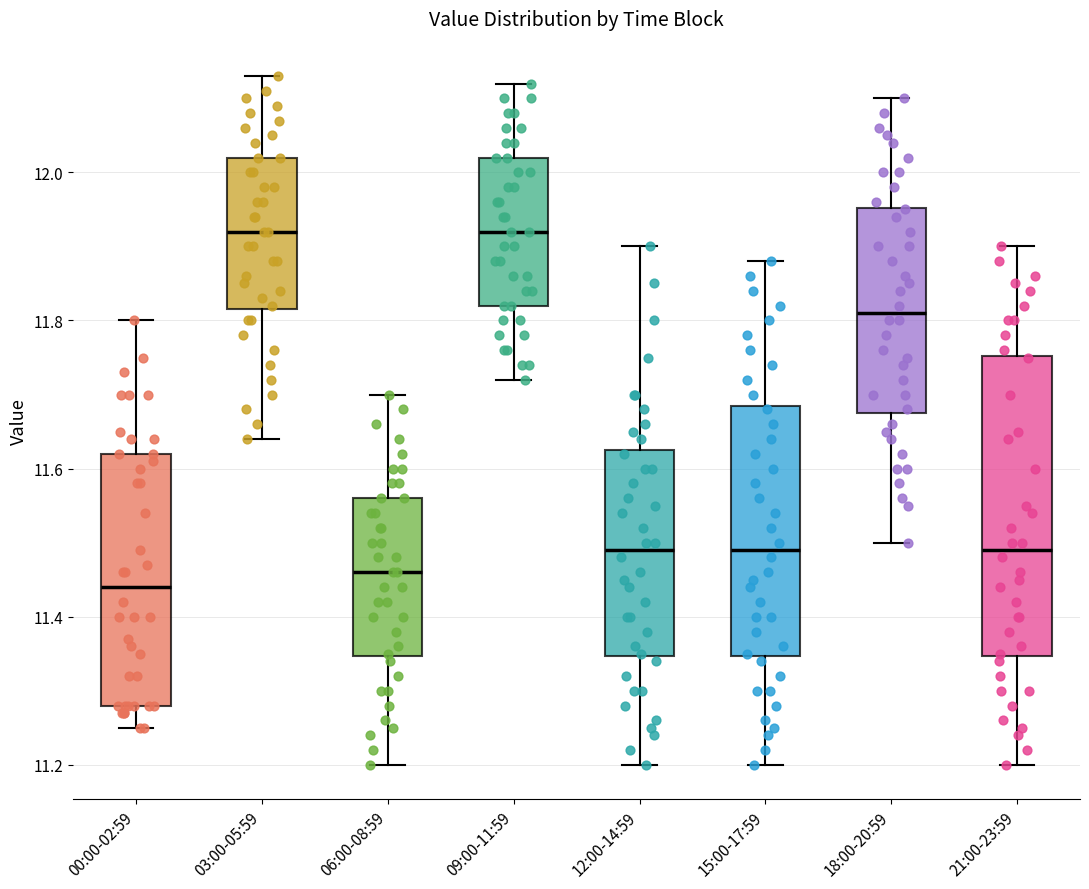

Where does the lower whisker of the box for 09:00-11:59 end on the y-axis? The values are not printed on the chart, so give them approximately, as read against the axis.

11.72